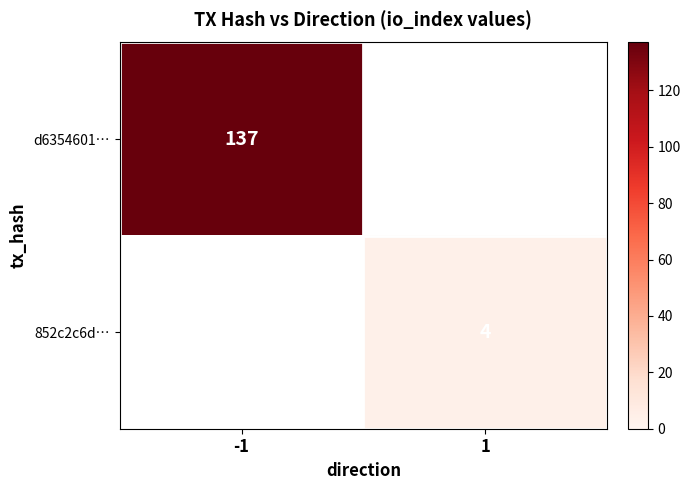

The 852c2c6d… series shows 7 at 1. True or false?

False